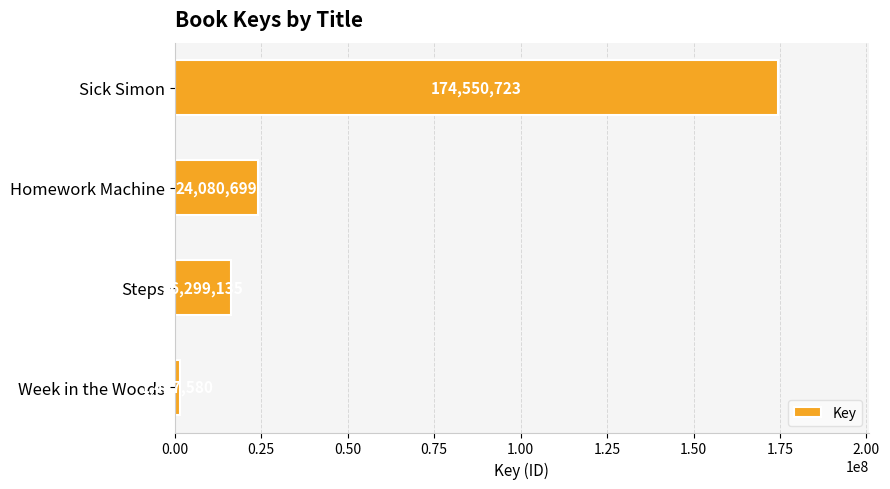

How many values are below 24080699?

2